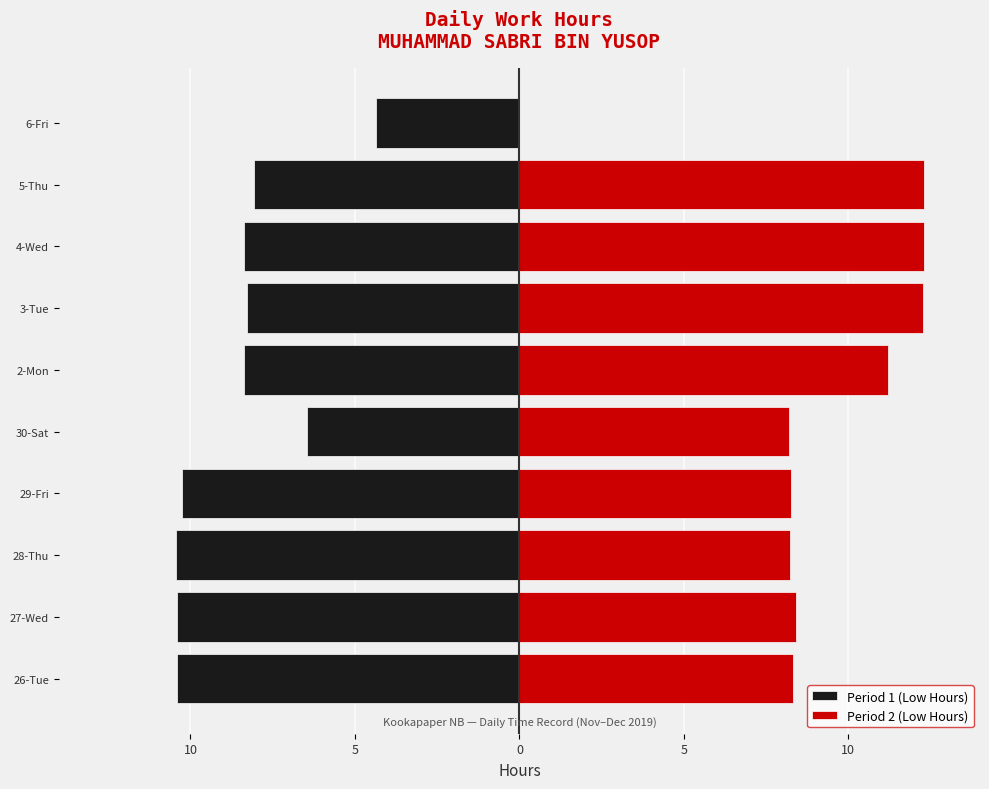

Are the bars grouped side by side (vs. stacked)?

Yes